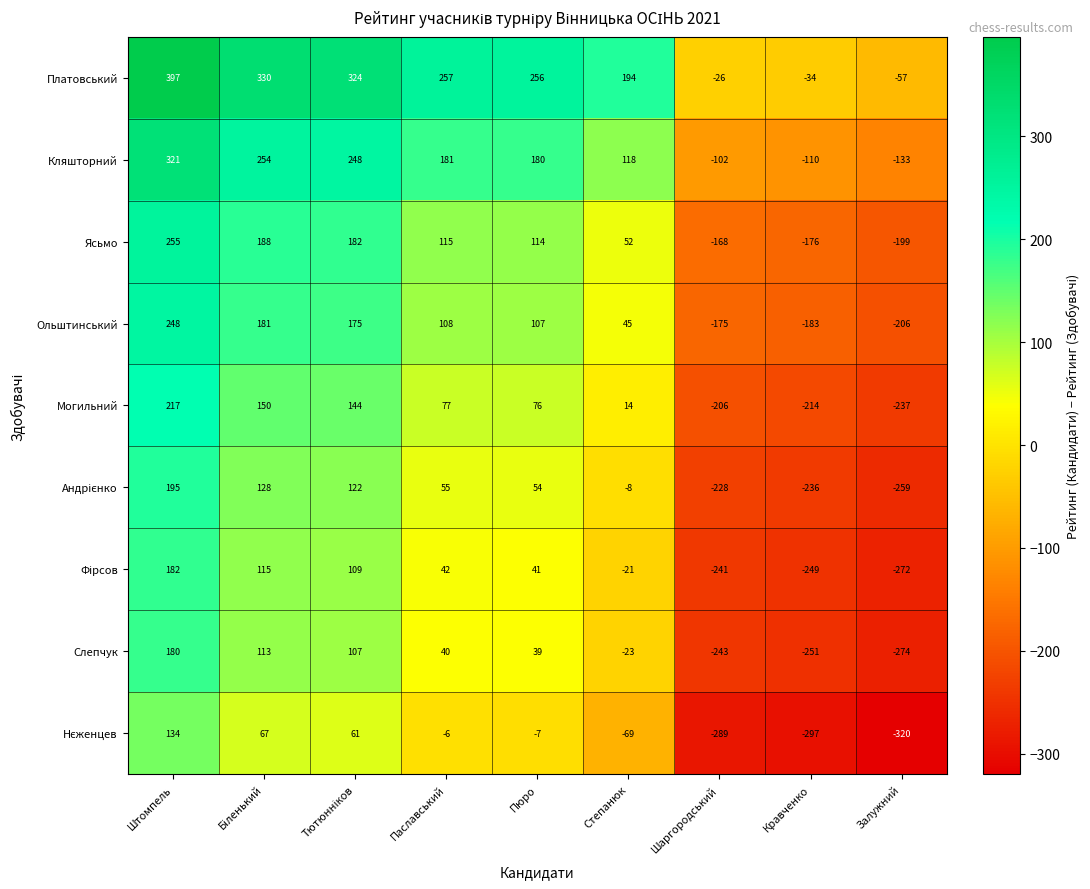

The value of Кляшторний at Штомпель is 173. True or false?

False